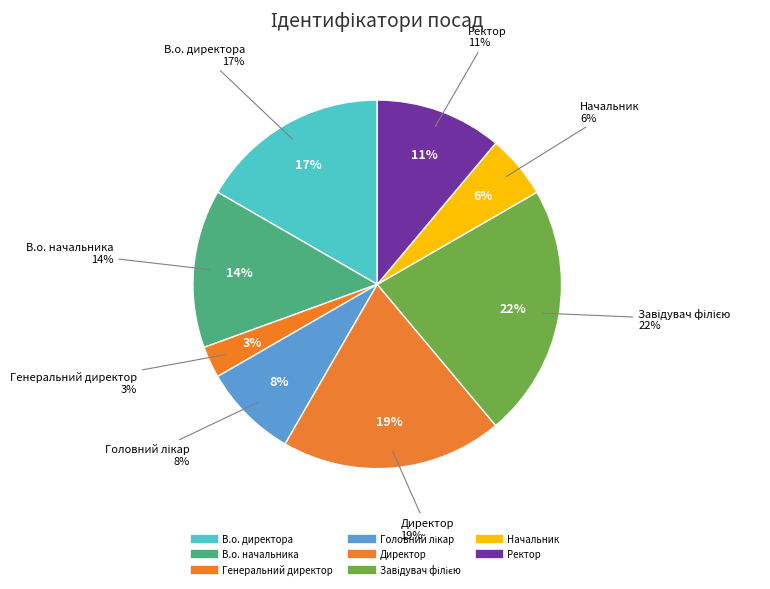

To the nearest percent, what percentage of the pie is Начальник?

6%